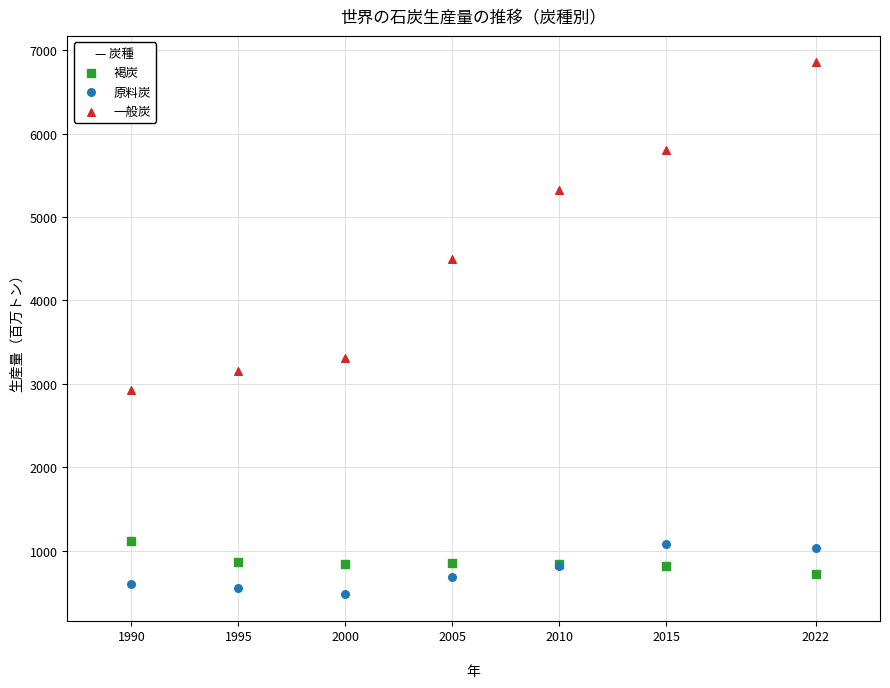

Which series has the widest spread of Y values?

一般炭